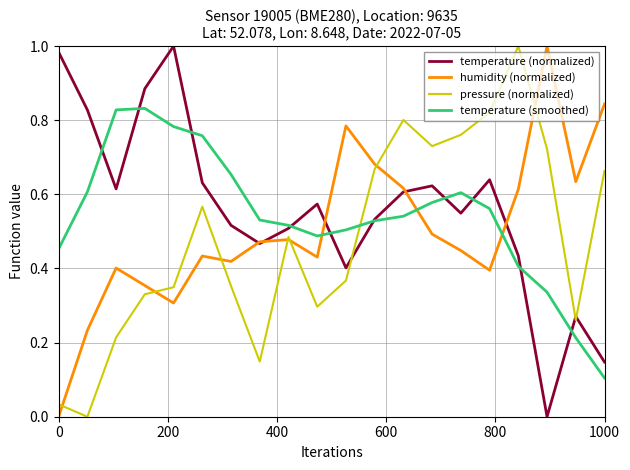

True or false: temperature (smoothed) and humidity (normalized) intersect in this chart.

True